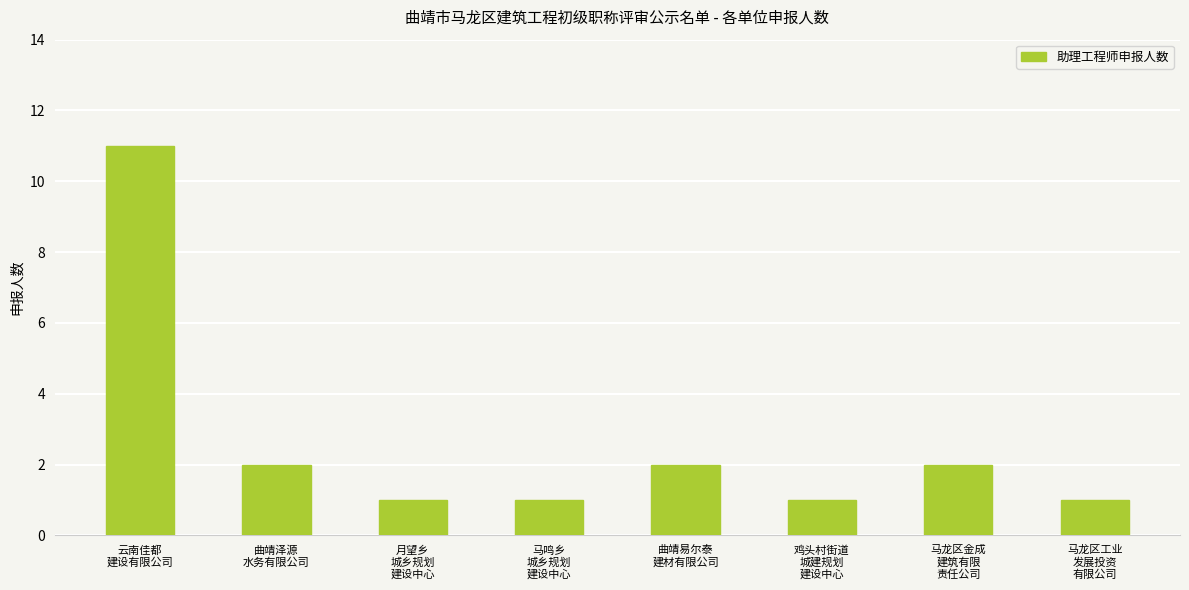

What is the maximum value shown in the chart?

11